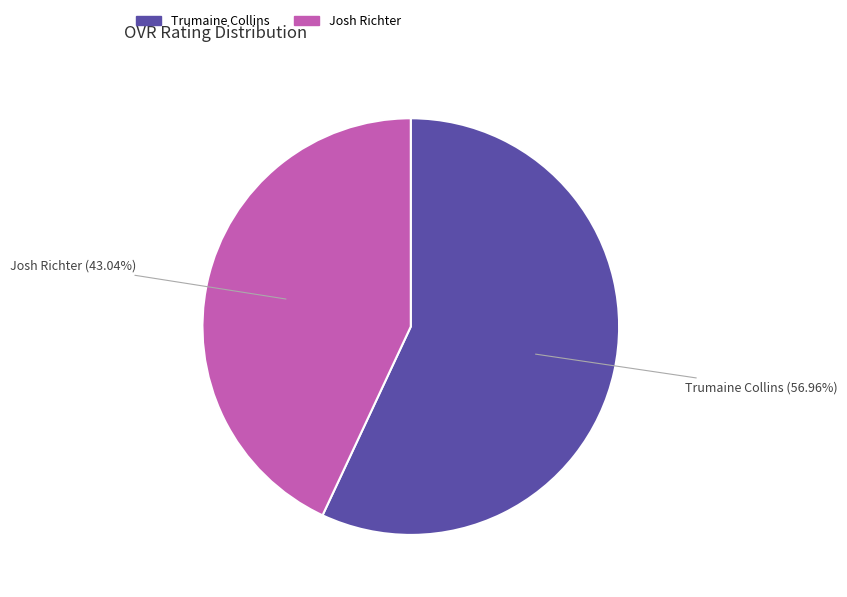

Approximately how many times larger is the value at Josh Richter compared to Trumaine Collins?

0.8